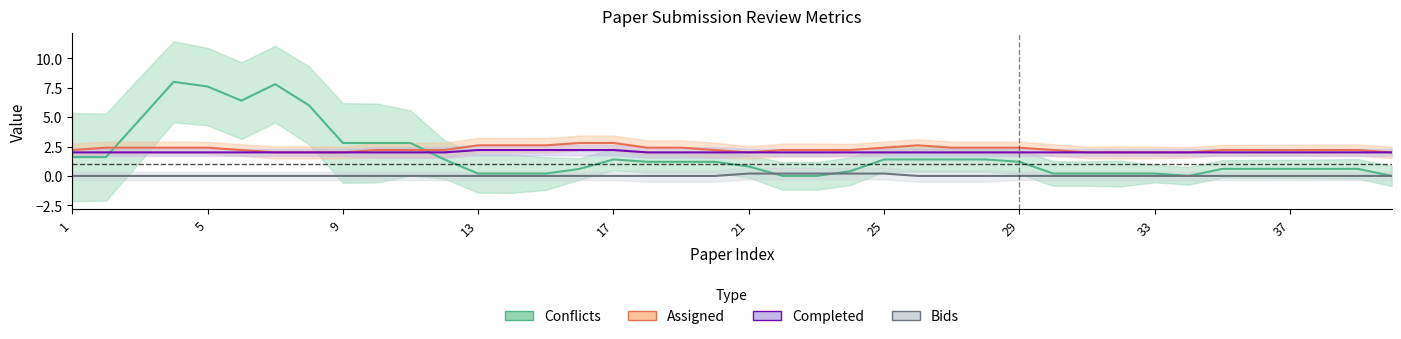

How many lines are shown in the chart?

4